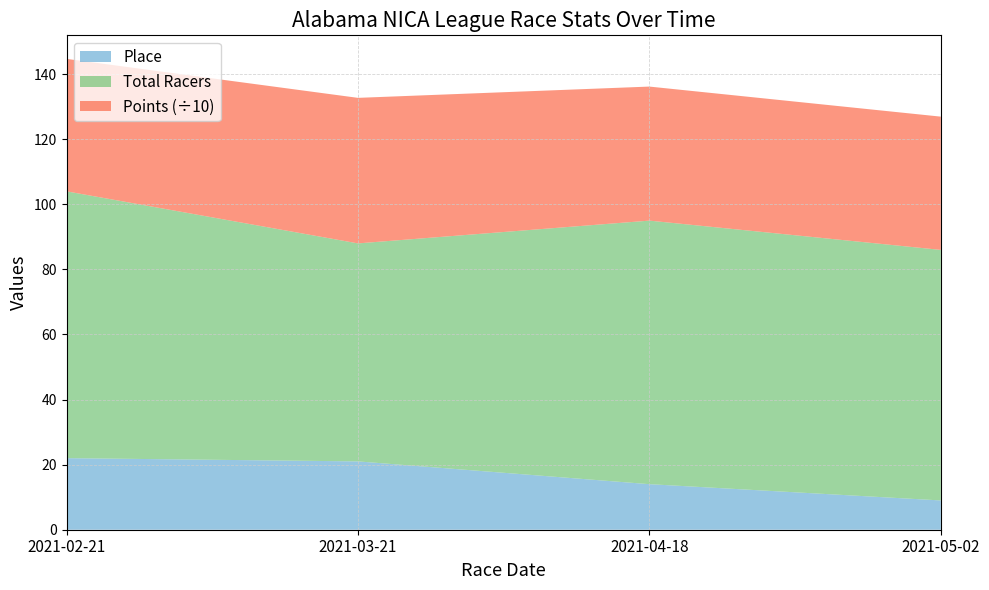

Reading right to left, what are all the values shown in this chart?

Place: 2021-05-02=9.0	2021-04-18=14.0	2021-03-21=21.0	2021-02-21=22.0
Total Racers: 2021-05-02=77.0	2021-04-18=81.0	2021-03-21=67.0	2021-02-21=82.0
Points: 2021-05-02=409.6	2021-04-18=412.0	2021-03-21=447.3	2021-02-21=407.1